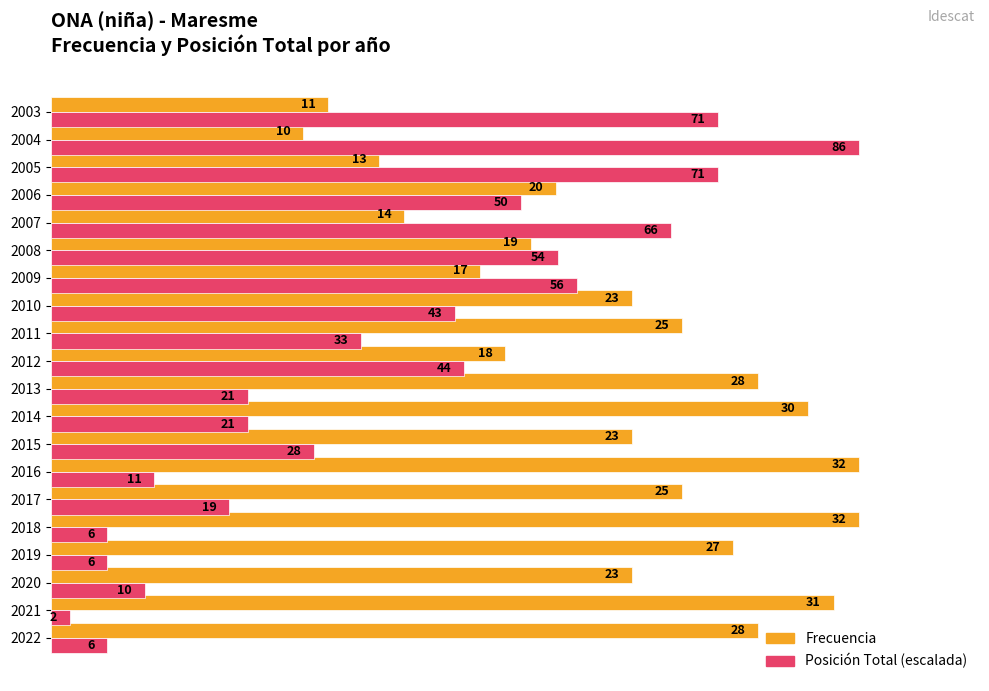

What is the difference between the maximum and minimum values in the Frecuencia series?

22.0